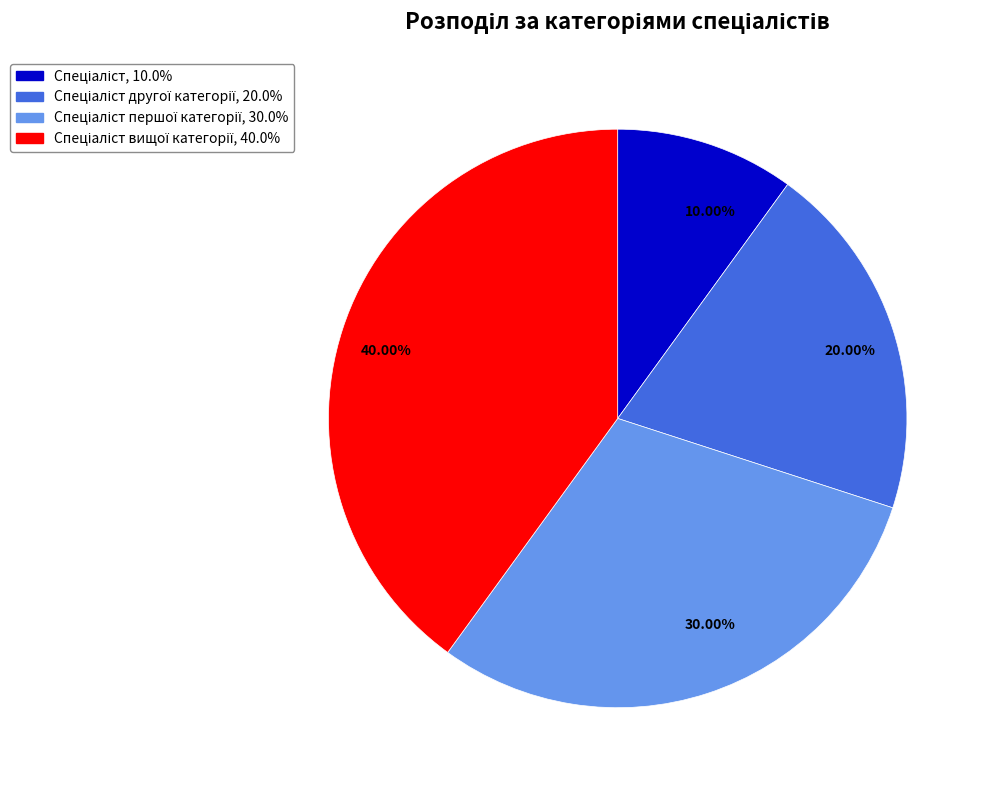

Rank the categories by value from highest to lowest.

40.00%, 30.00%, 20.00%, 10.00%